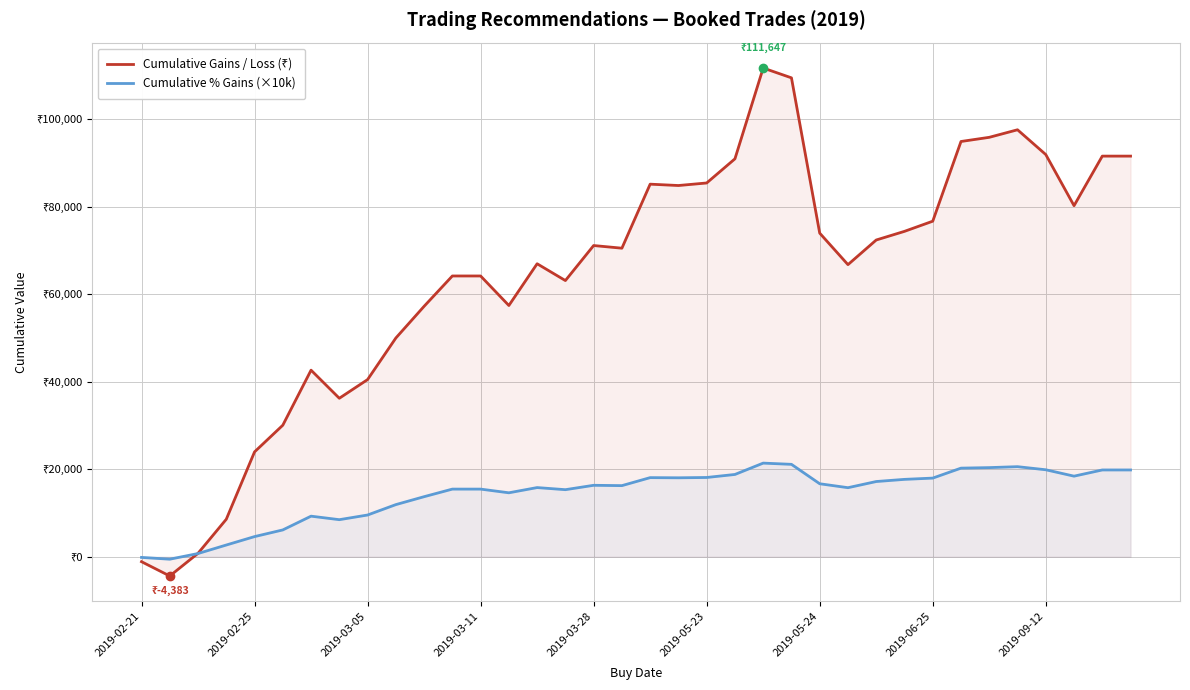

Rank the series at 2019-06-25 from lowest to highest value.

Cumulative % Gains (×10k), Cumulative Gains / Loss (₹)